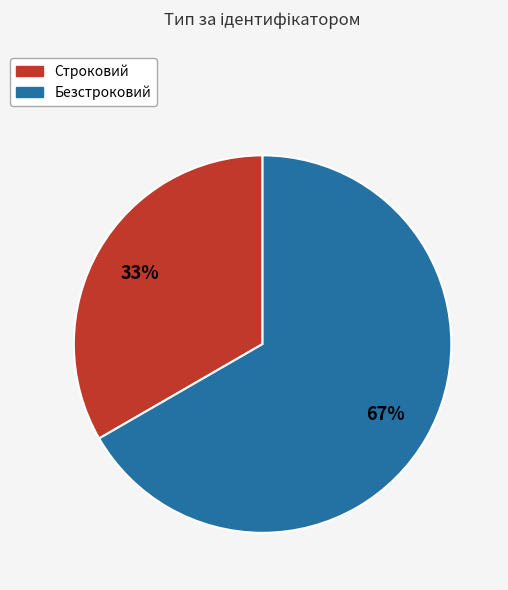

Approximately how many times larger is the value at Безстроковий compared to Строковий?

2.0